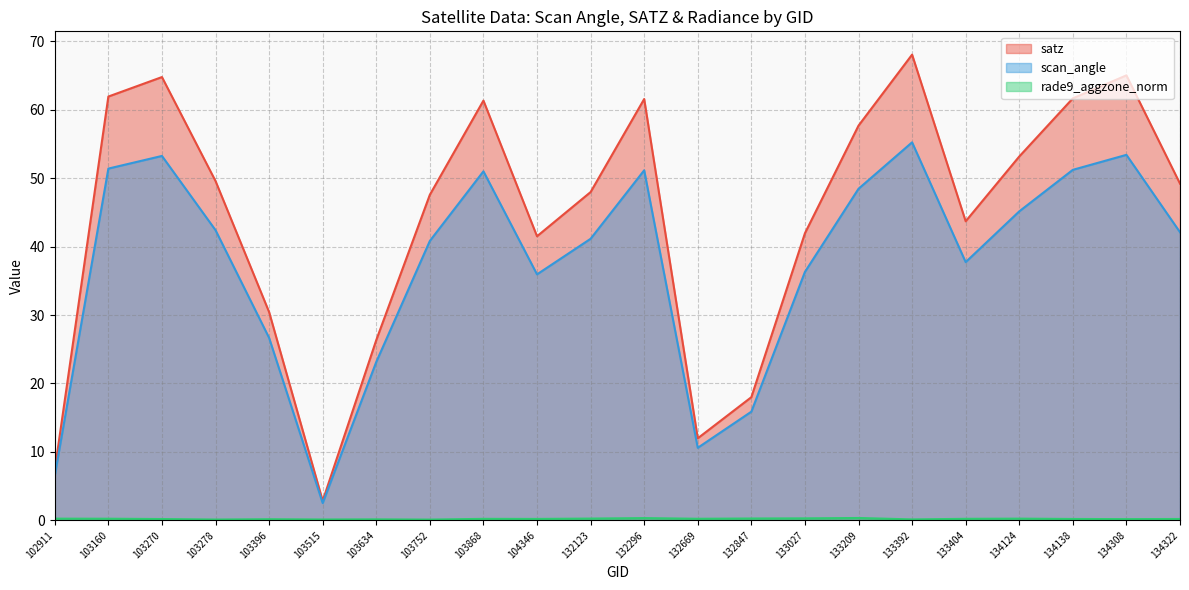

How many distinct data groups are displayed?

3